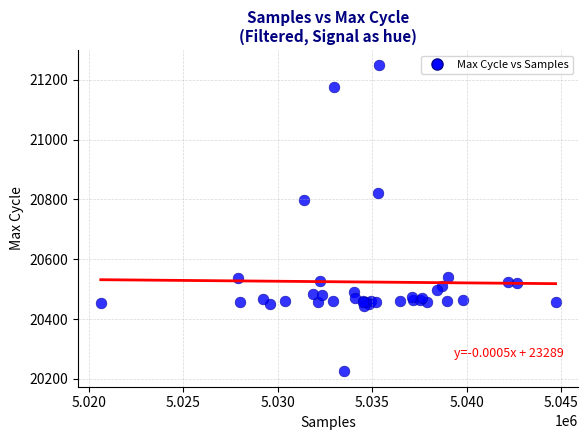

What Y value in the scatter plot is closest to 20736?

20799